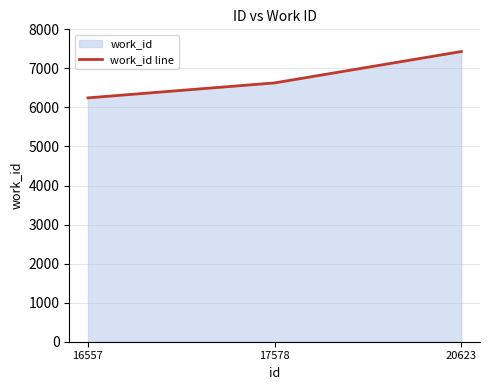

How many values exceed 6628?

1